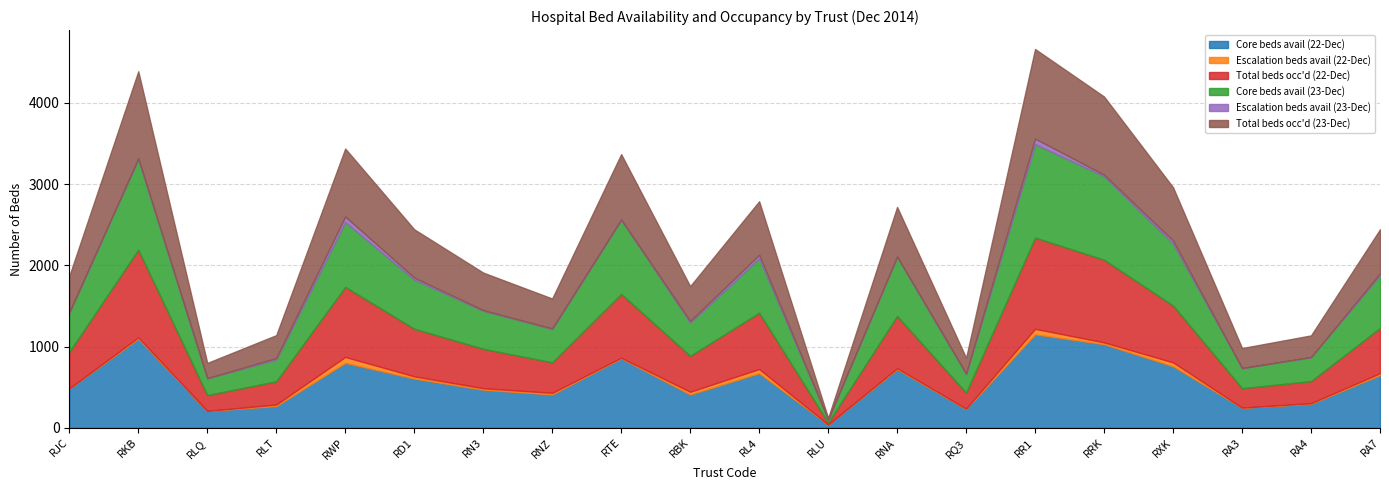

Is the value of Escalation beds avail (23-Dec) at RA3 greater than the value of Core beds avail (23-Dec) at RN3?

No